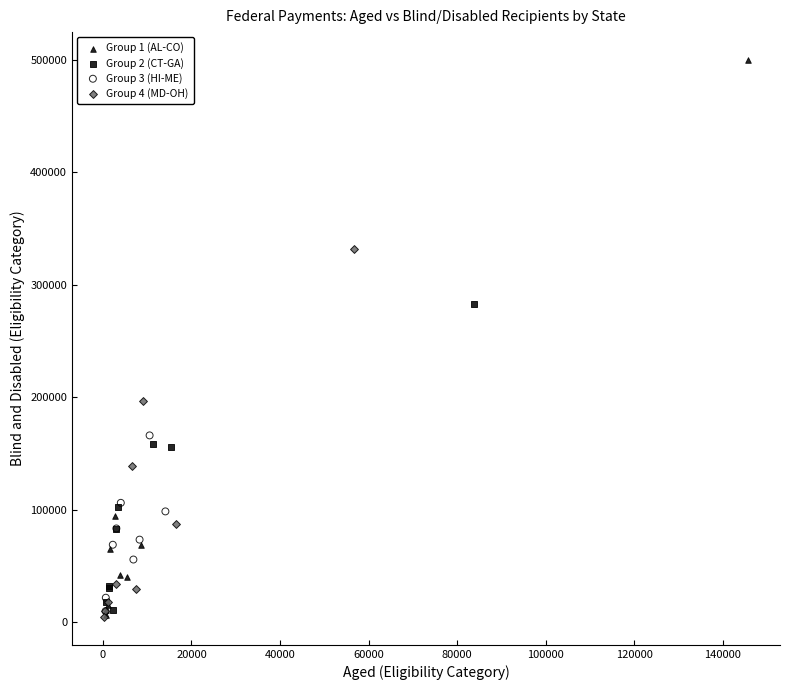

What are all the series names shown in the legend?

Group 1 (AL-CO), Group 2 (CT-GA), Group 3 (HI-ME), Group 4 (MD-OH)